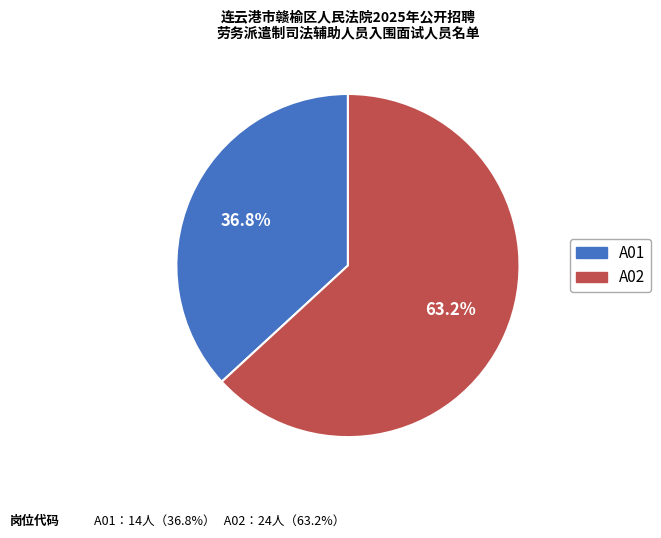

What is the ratio of the value at A01 to the value at A02?

0.6